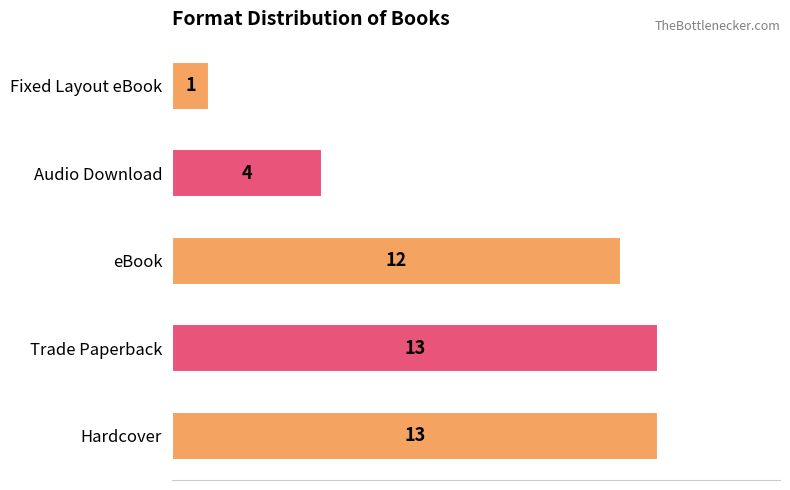

What is the difference between the maximum and minimum values?

12